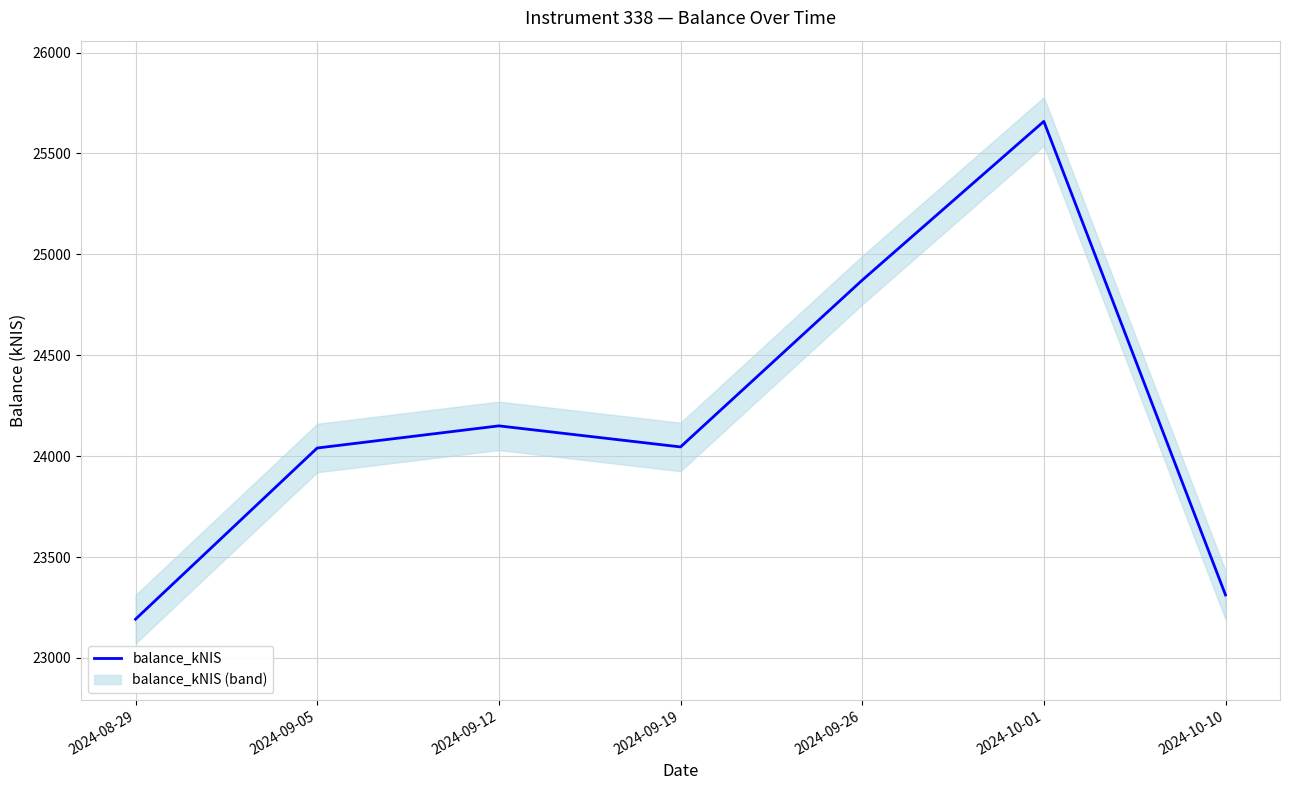

Between 2024-09-12 and 2024-10-10, which is larger?

2024-09-12